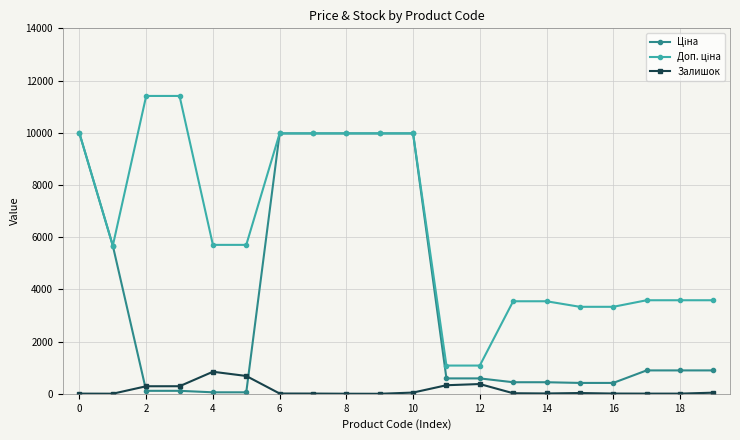

Count the number of data series in this chart.

3